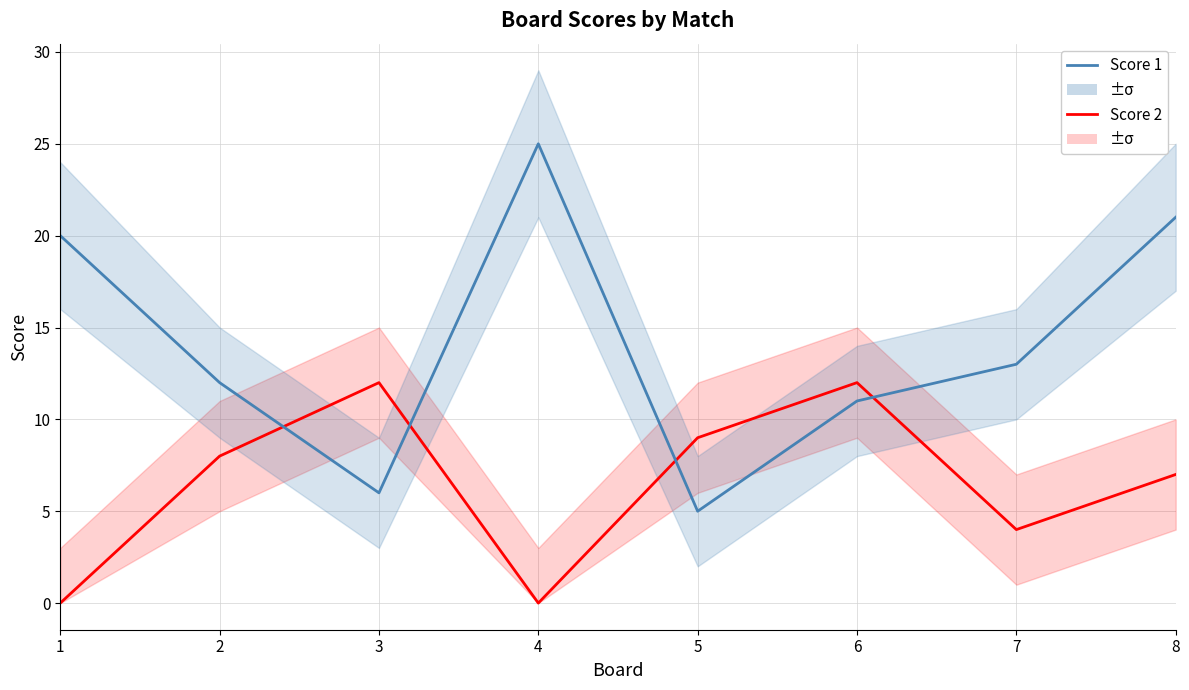

List the series in order of their overall mean, highest first.

Score 1, Score 2